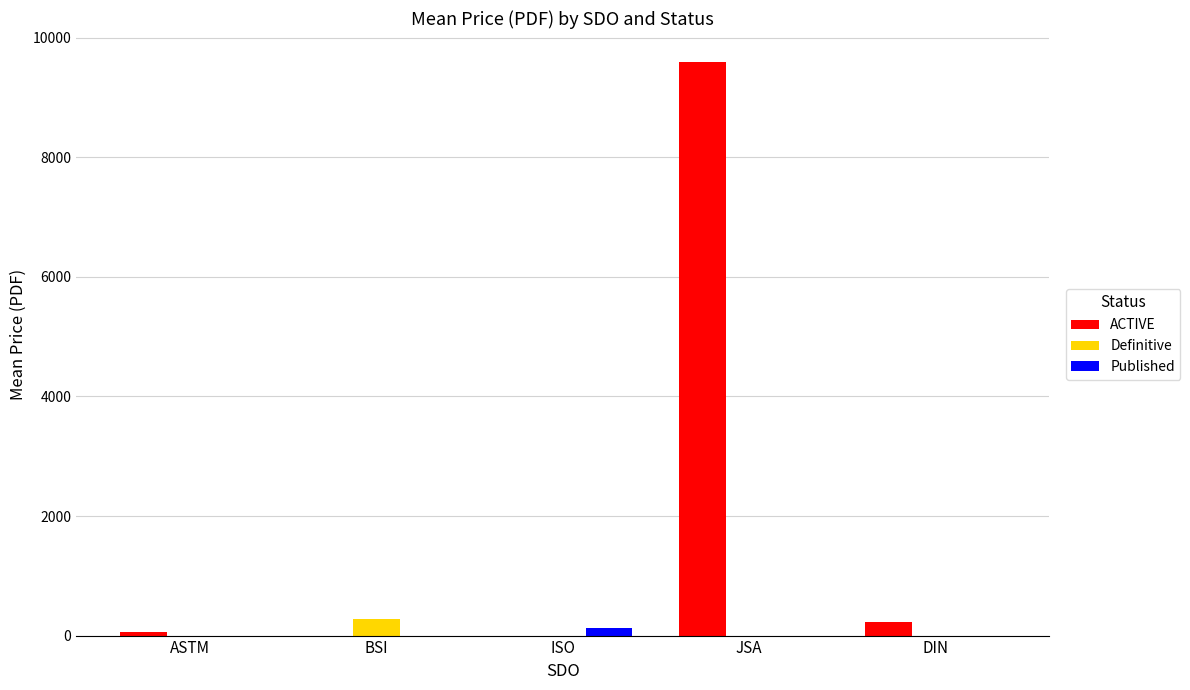

Which series changed the most between ASTM and BSI?

Definitive